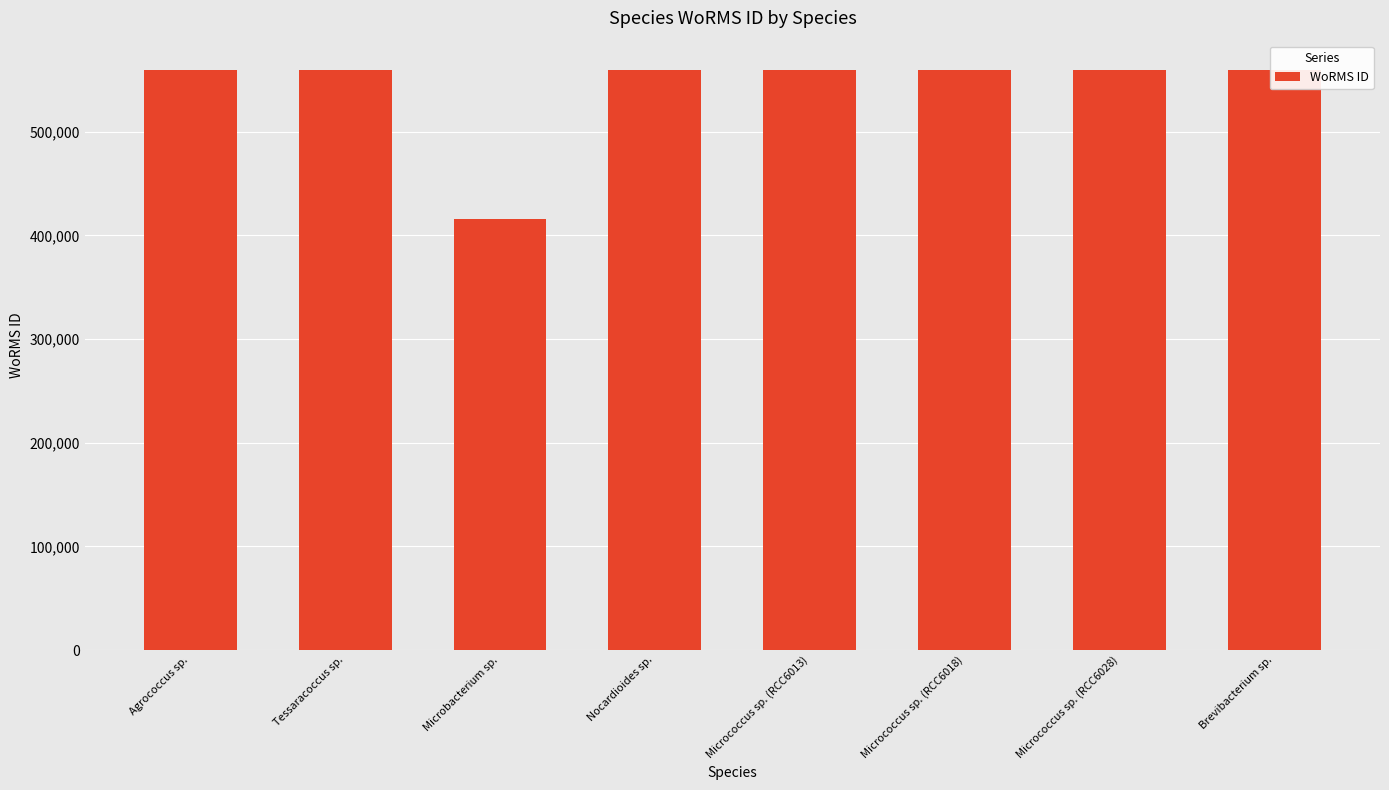

The value at Brevibacterium sp. is 734034. True or false?

False